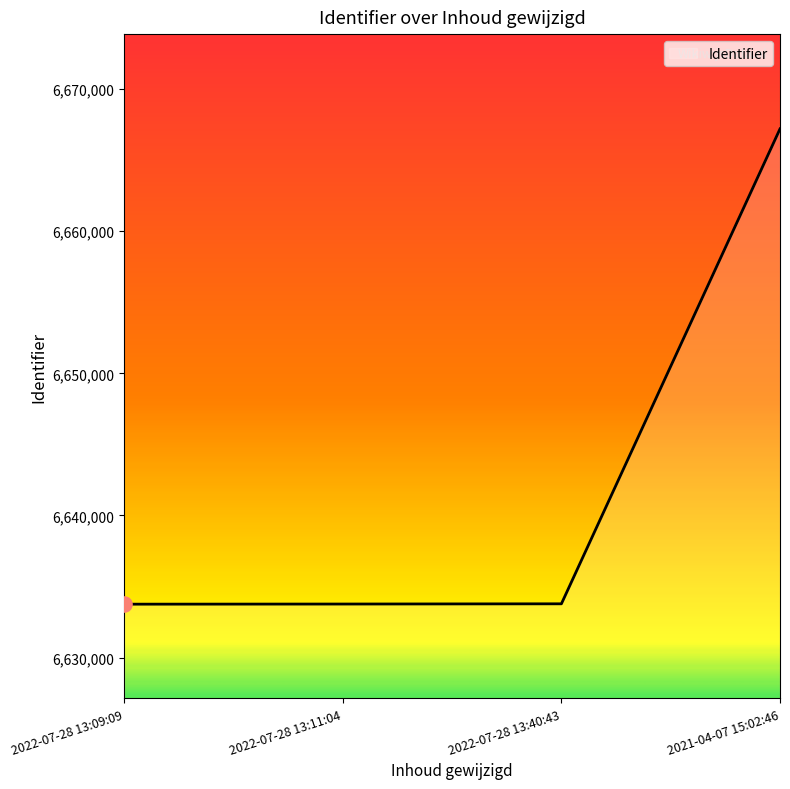

What is the change in value from 2022-07-28 13:09:09 to 2021-04-07 15:02:46?

+33439